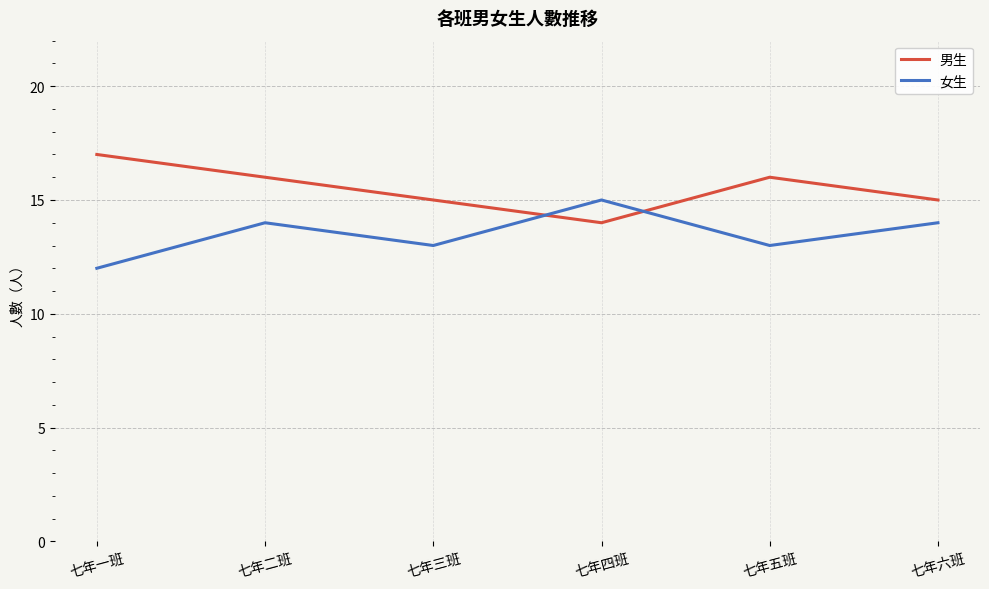

How many values in the 女生 series are below 14?

3